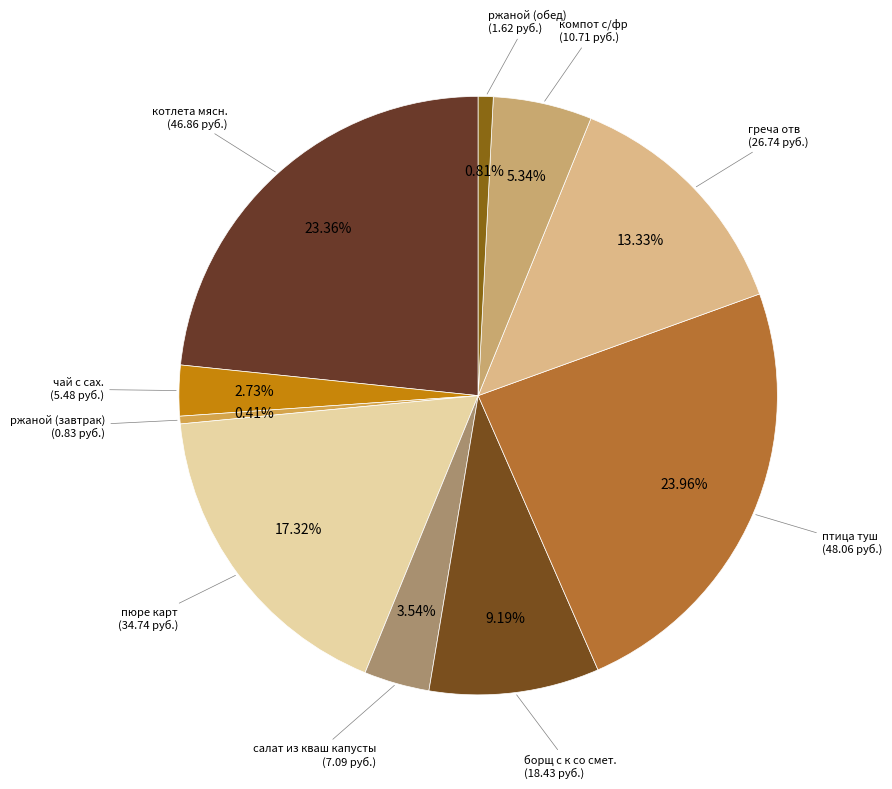

To the nearest percent, what is the average slice percentage?

10%